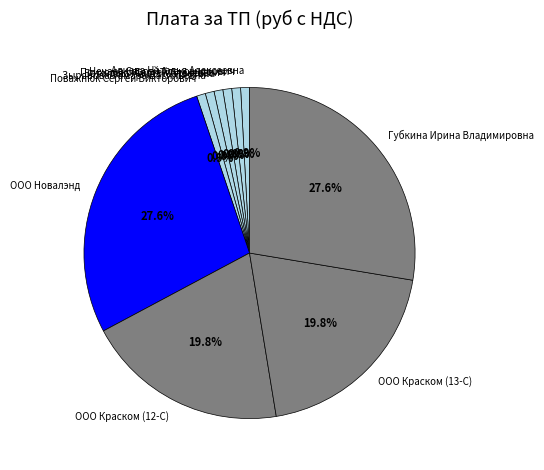

Does ООО Краском (13-С) represent more than half of the total?

No